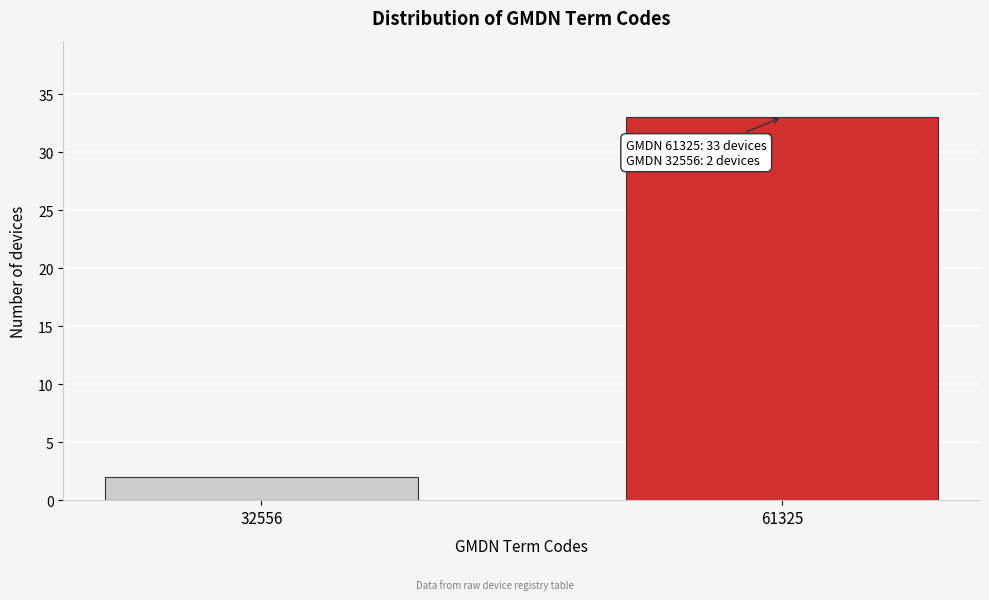

Reading left to right, list all the values displayed in this chart.

32556=2	61325=33